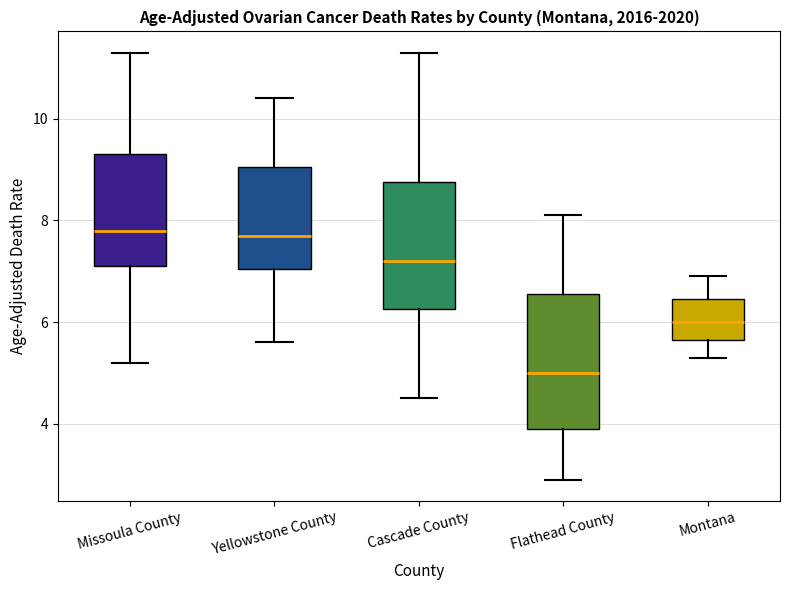

Reading left to right, read every box against the y-axis: the position of its median line, the range the box covers, and the ends of its whiskers. The values are not printed on the chart, so give them approximately, as read against the axis.

Missoula County: median 7.8, box 7.2 to 9.4, whiskers 5.2 to 11.4
Yellowstone County: median 7.8, box 7.0 to 9.0, whiskers 5.6 to 10.4
Cascade County: median 7.2, box 6.2 to 8.8, whiskers 4.6 to 11.4
Flathead County: median 5.0, box 4.0 to 6.6, whiskers 3.0 to 8.2
Montana: median 6.0, box 5.6 to 6.4, whiskers 5.4 to 7.0